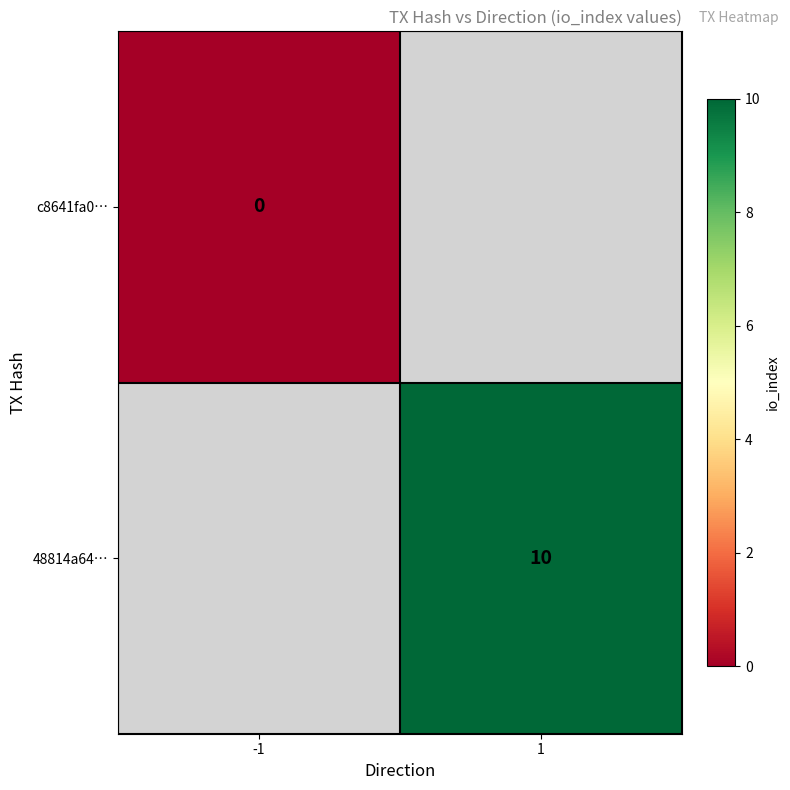

True or false: 48814a64… has a value of 10 at 1.

True